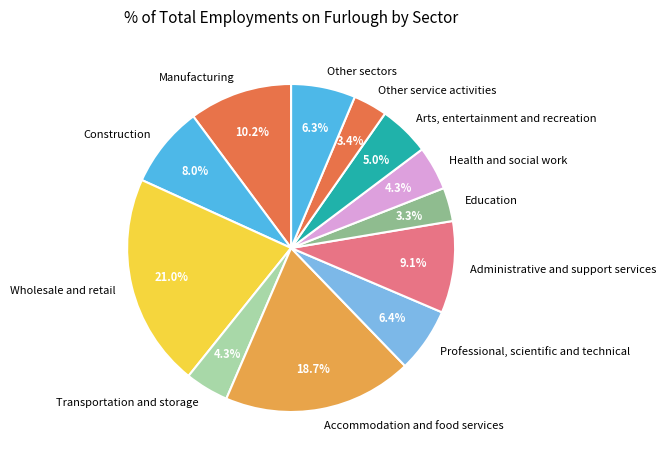

Which slice is the largest?

Wholesale and retail